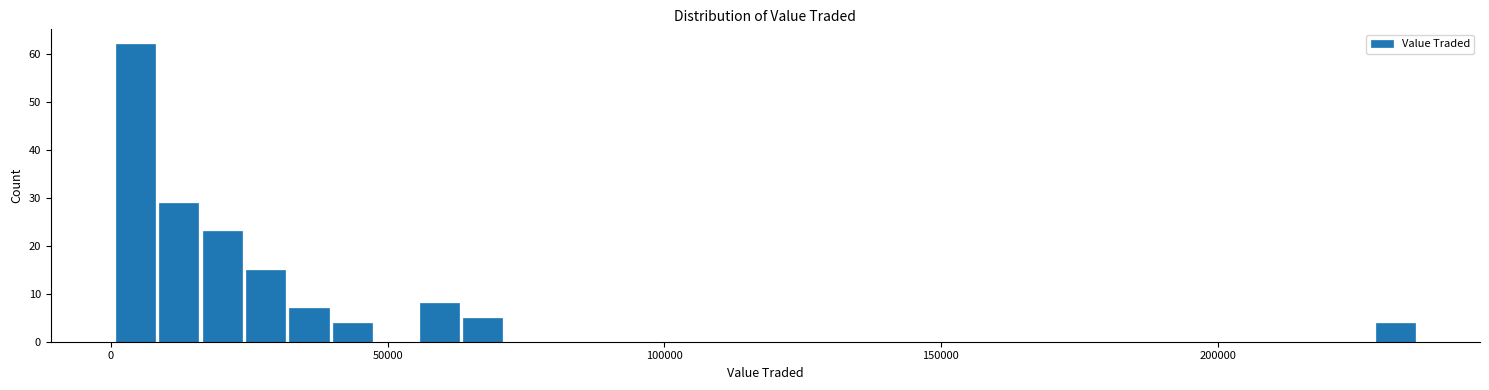

Around what value on the x-axis is the tallest bar? Give the approximate position of its centre, as read against the axis.

5000